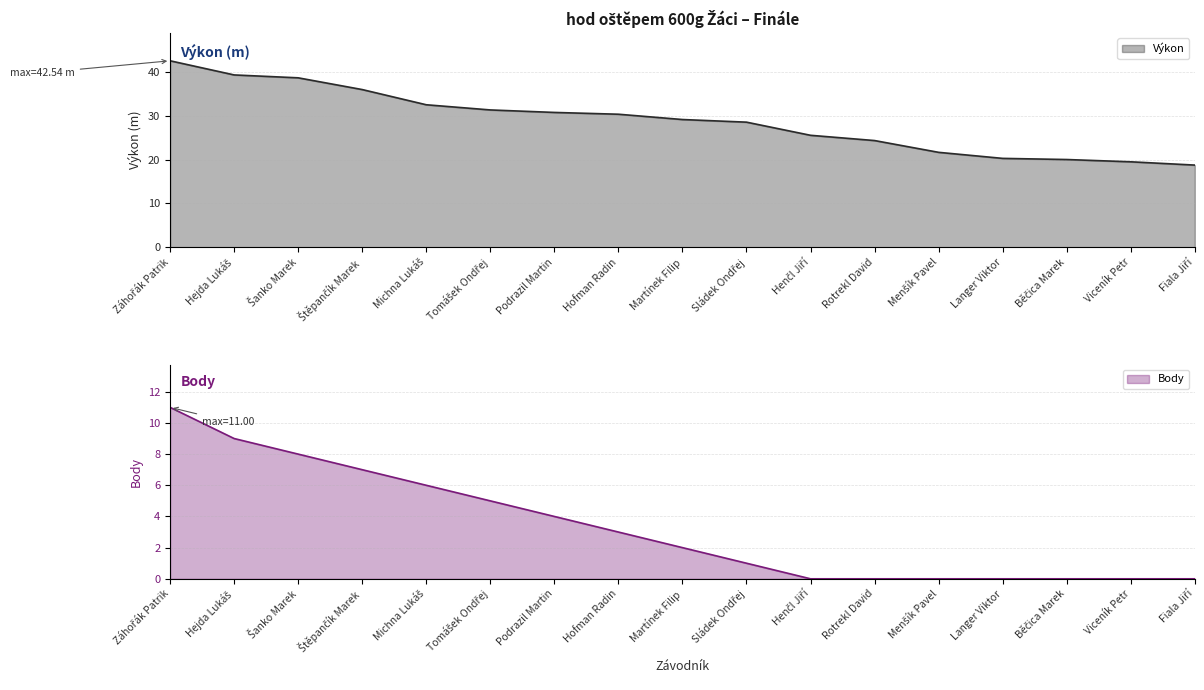

What is the label of the 8th point from the right?

Sládek Ondřej